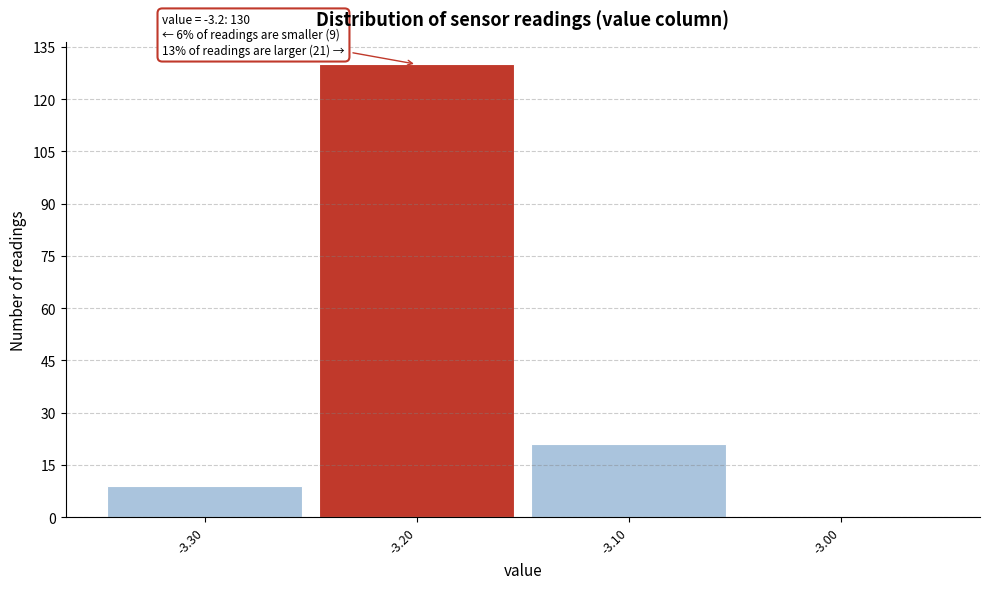

Over which range of the x-axis is the bar tallest?

-3.25 to -3.15